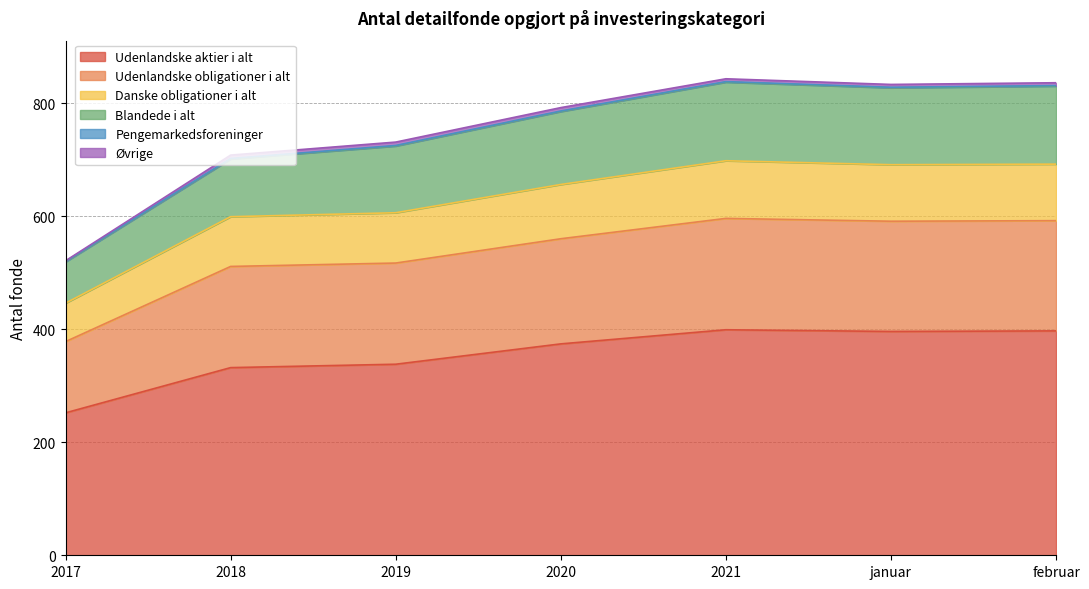

True or false: Danske obligationer i alt and Udenlandske obligationer i alt intersect in this chart.

False